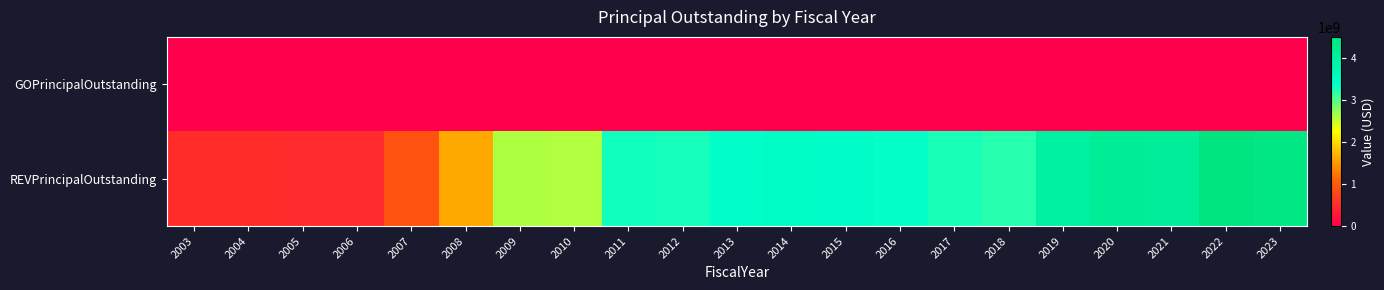

List the series in order of their peak value, highest first.

REVPrincipalOutstanding, GOPrincipalOutstanding